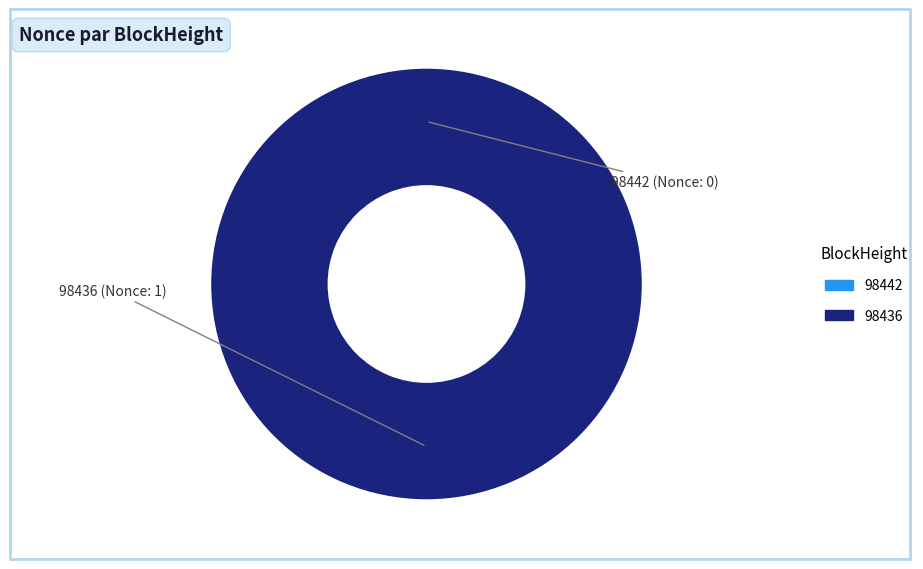

How many slices are in this pie chart?

2